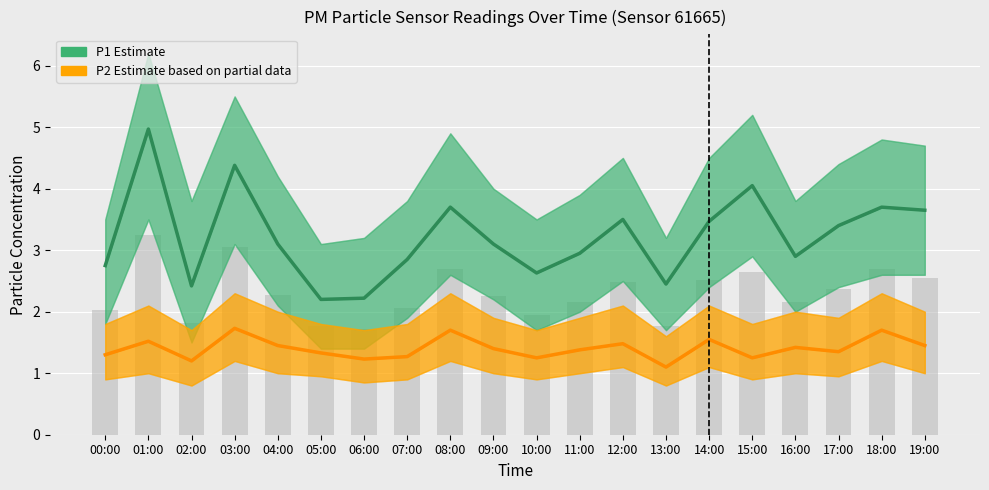

What is the lowest value of the P2 Estimate based on partial data series?

1.1